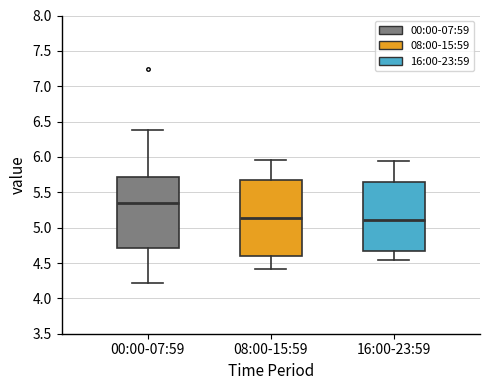

Reading left to right, read every box against the y-axis: the position of its median line, the range the box covers, and the ends of its whiskers. The values are not printed on the chart, so give them approximately, as read against the axis.

00:00-07:59: median 5.35, box 4.70 to 5.70, whiskers 4.20 to 6.40
08:00-15:59: median 5.15, box 4.60 to 5.65, whiskers 4.40 to 5.95
16:00-23:59: median 5.10, box 4.70 to 5.65, whiskers 4.55 to 5.95